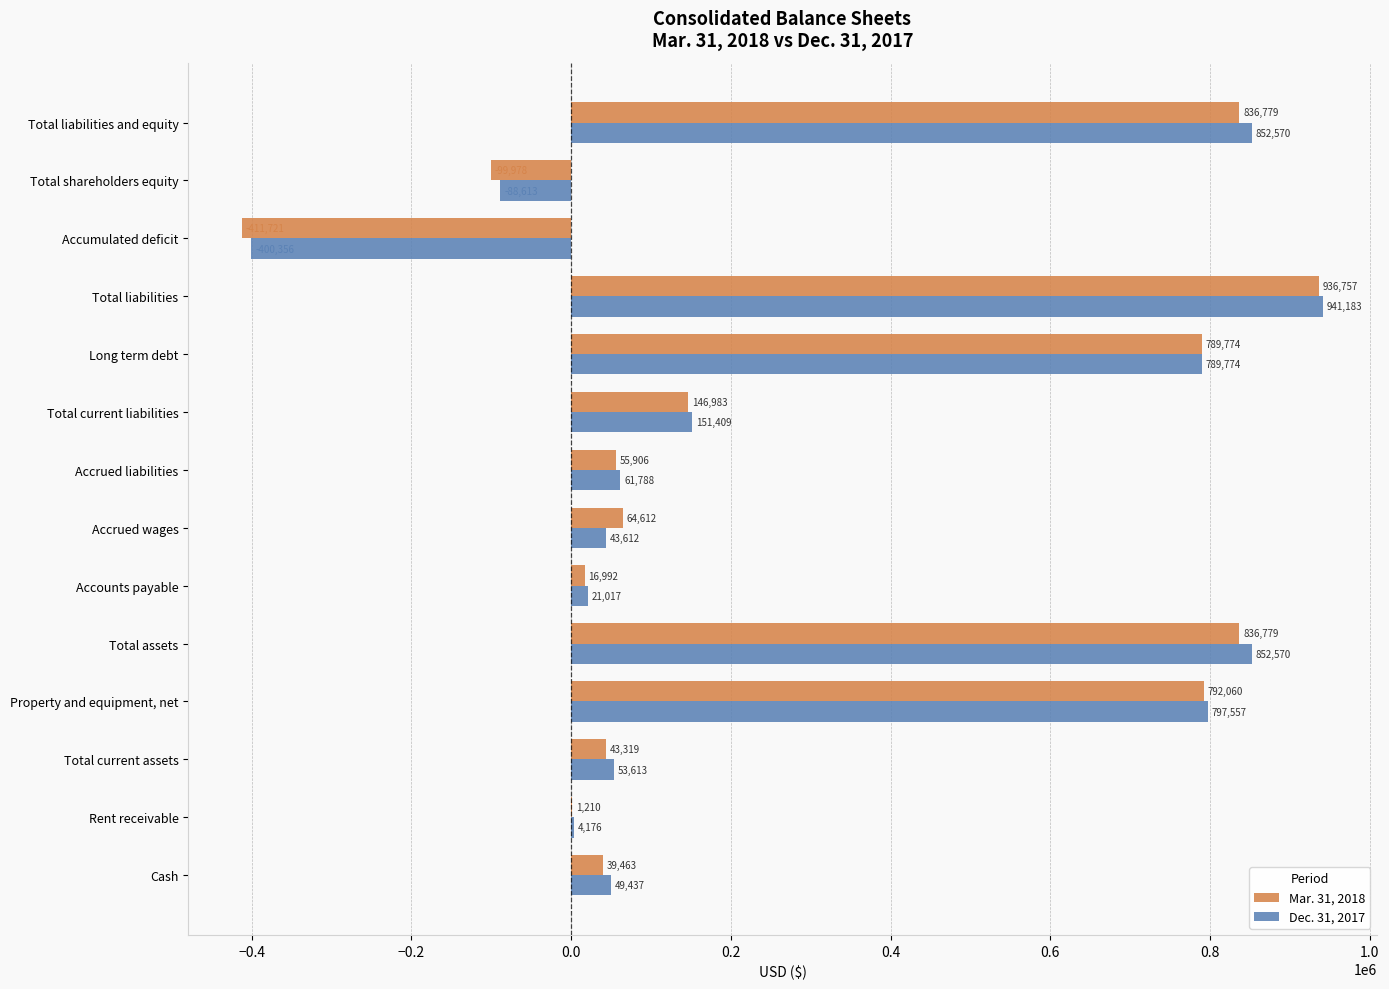

Which category has the highest value in the Dec. 31, 2017 series?

Total liabilities